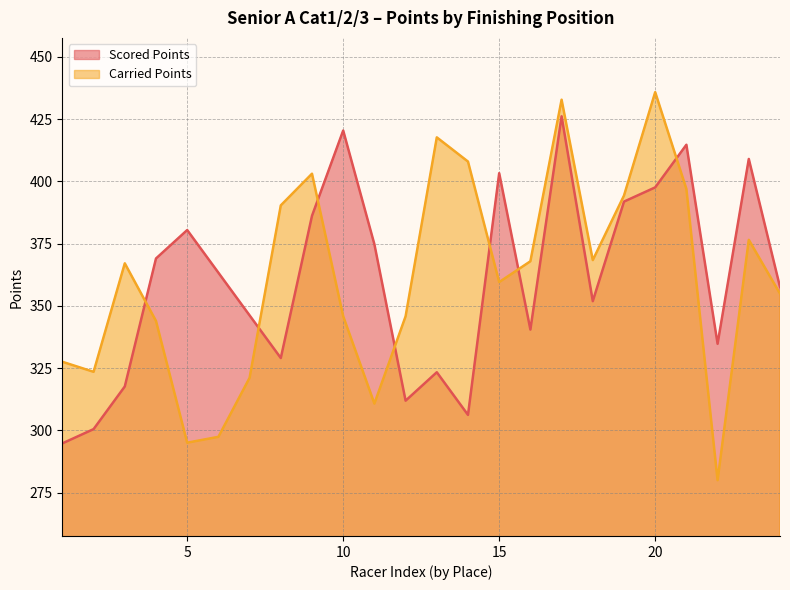

What is the value of the Carried Points point at the 18th from the left?

367.1